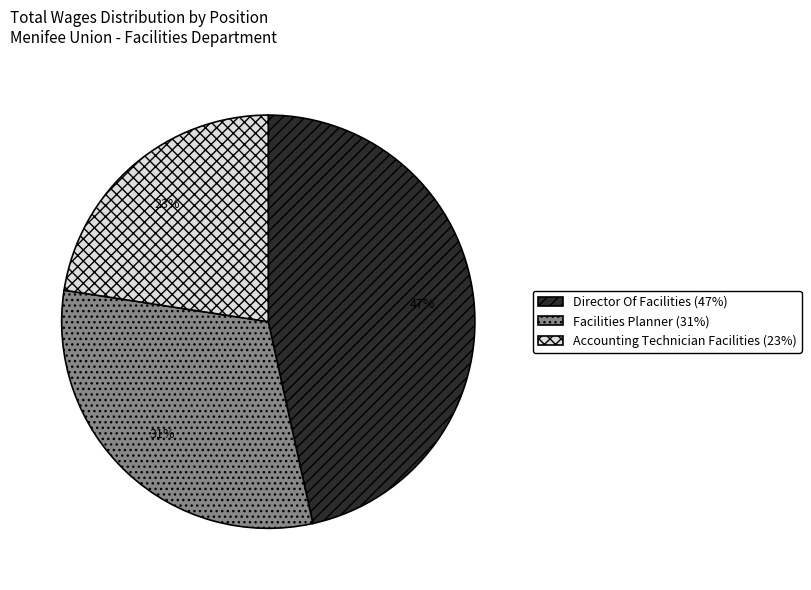

Count the number of slices in the pie.

3